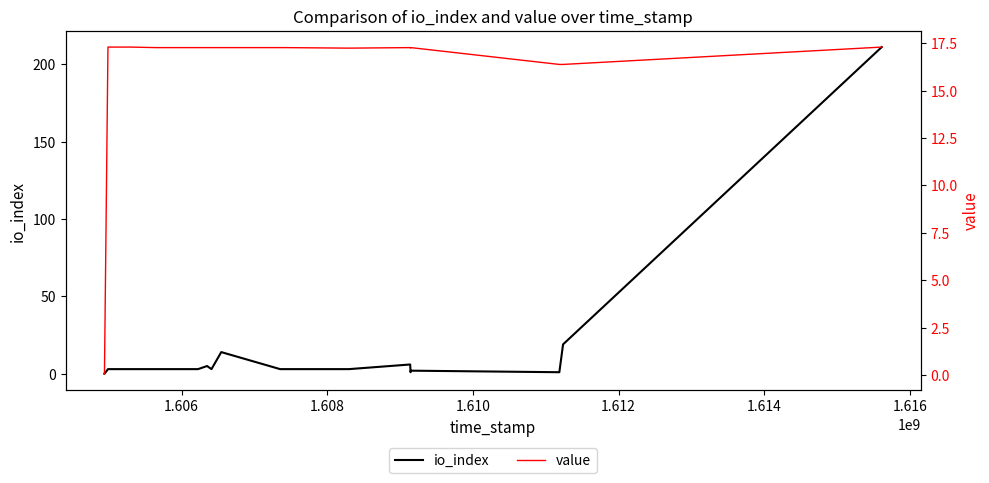

What is the label of the 19th point from the right?

1.610